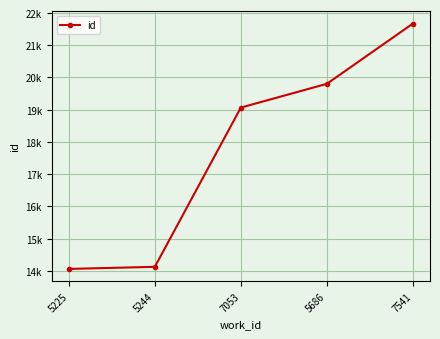

Does the chart have visible grid lines?

Yes